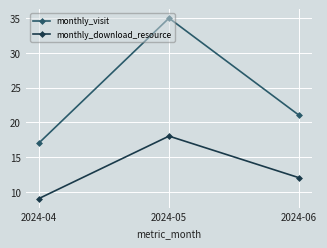

What are all the series names shown in the legend?

monthly_visit, monthly_download_resource